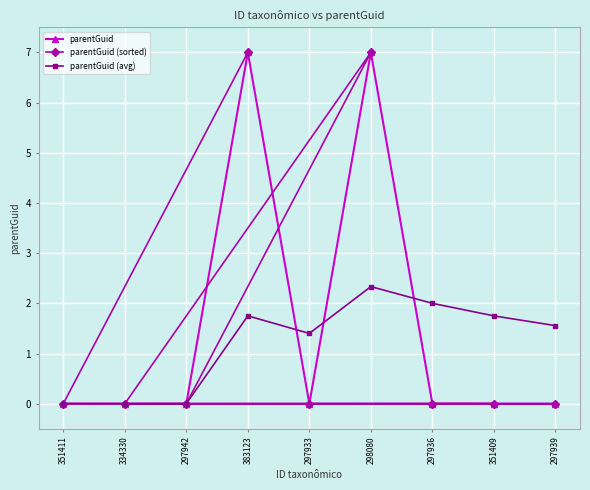

At which label does parentGuid (avg) reach its peak?

298080